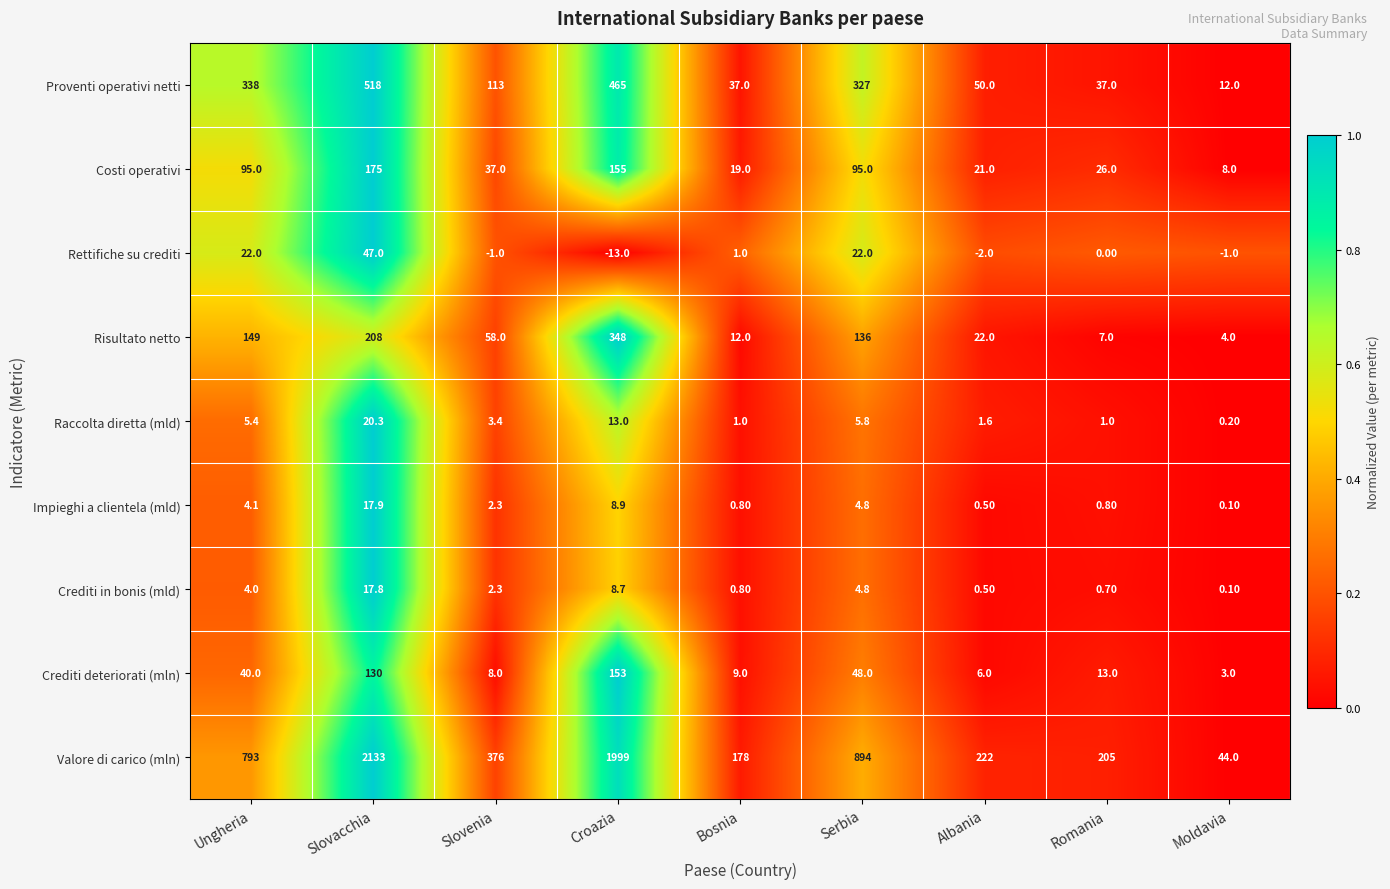

What is the sum of all Proventi operativi netti values?

1897.0